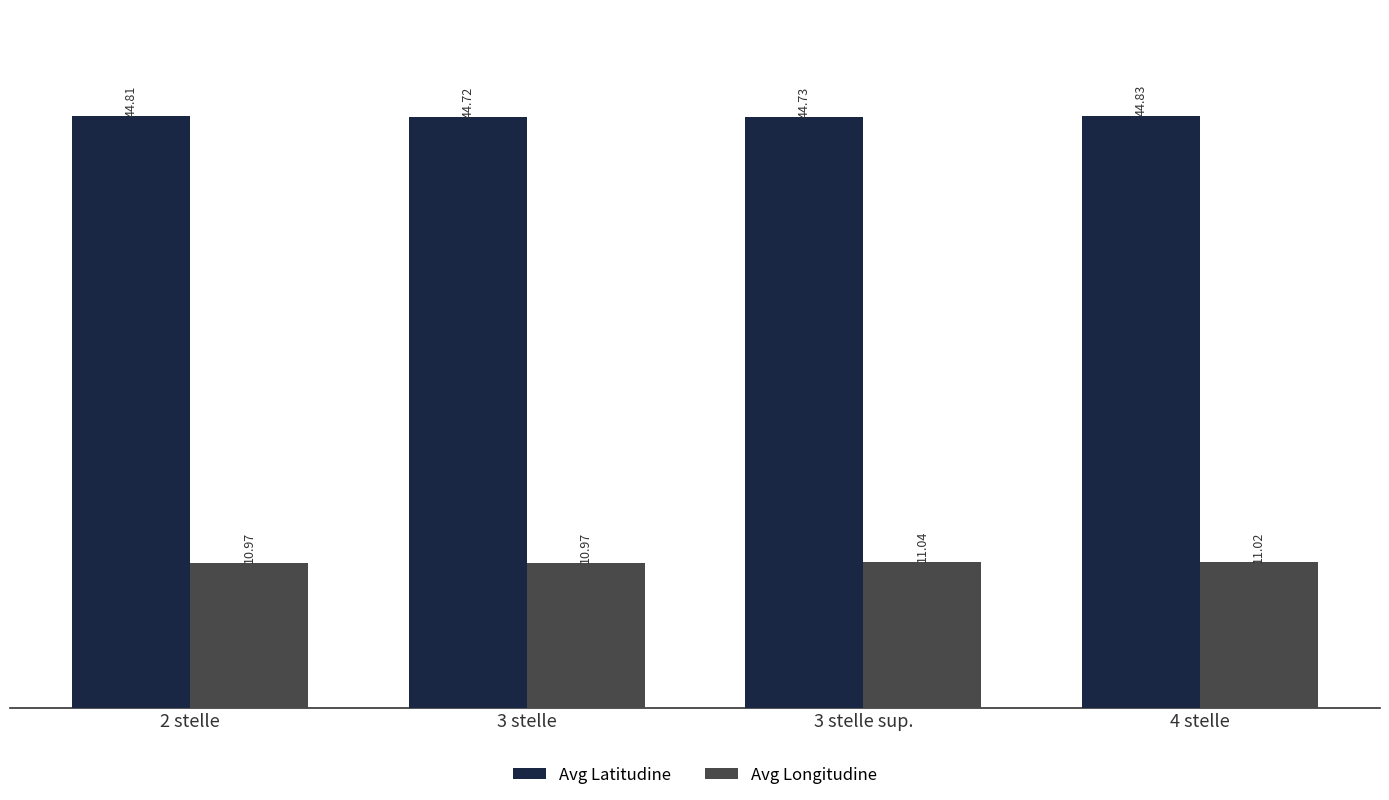

Which series has the largest total across all categories?

Avg Latitudine